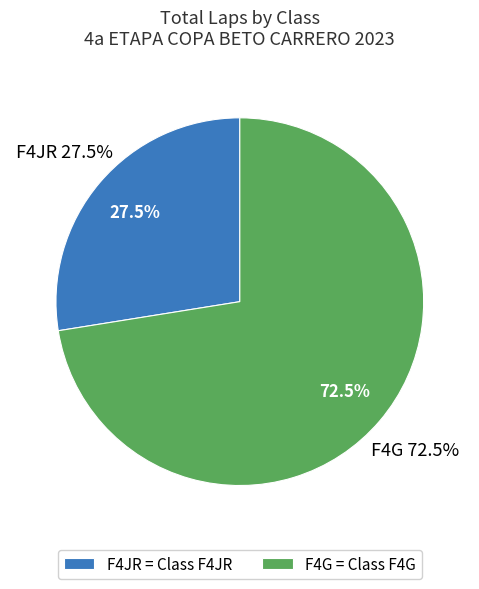

Rank the categories by value from highest to lowest.

F4G, F4JR